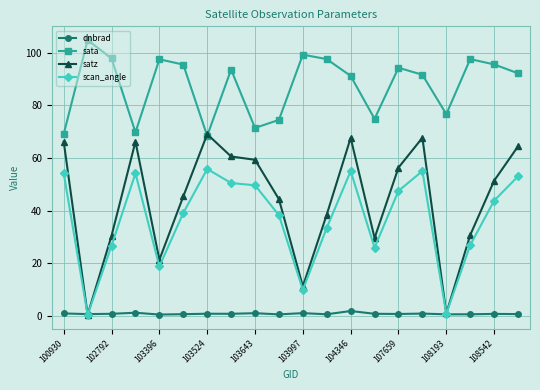

Which series has the largest range (max minus min)?

satz